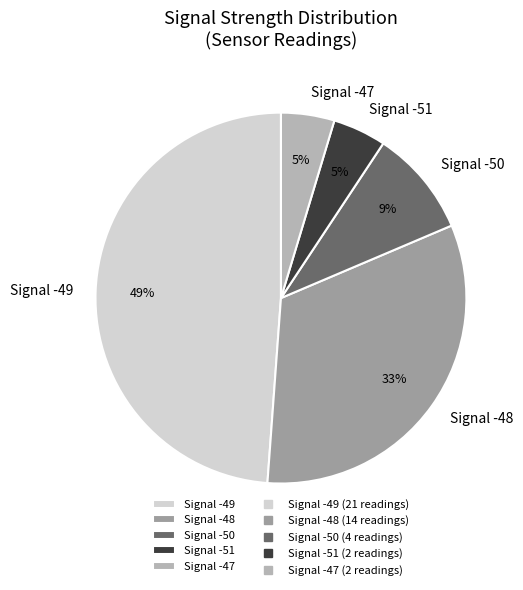

True or false: Signal -49 accounts for 56% of the total.

False